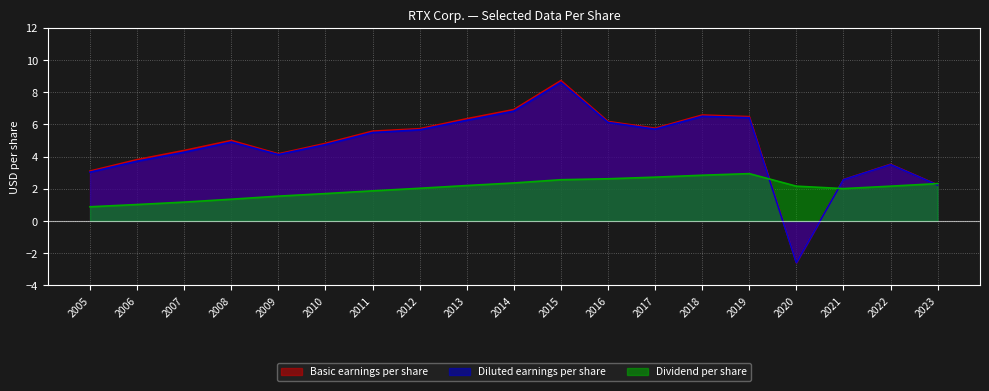

Which series changed the most between 2020 and 2021?

Basic earnings per share